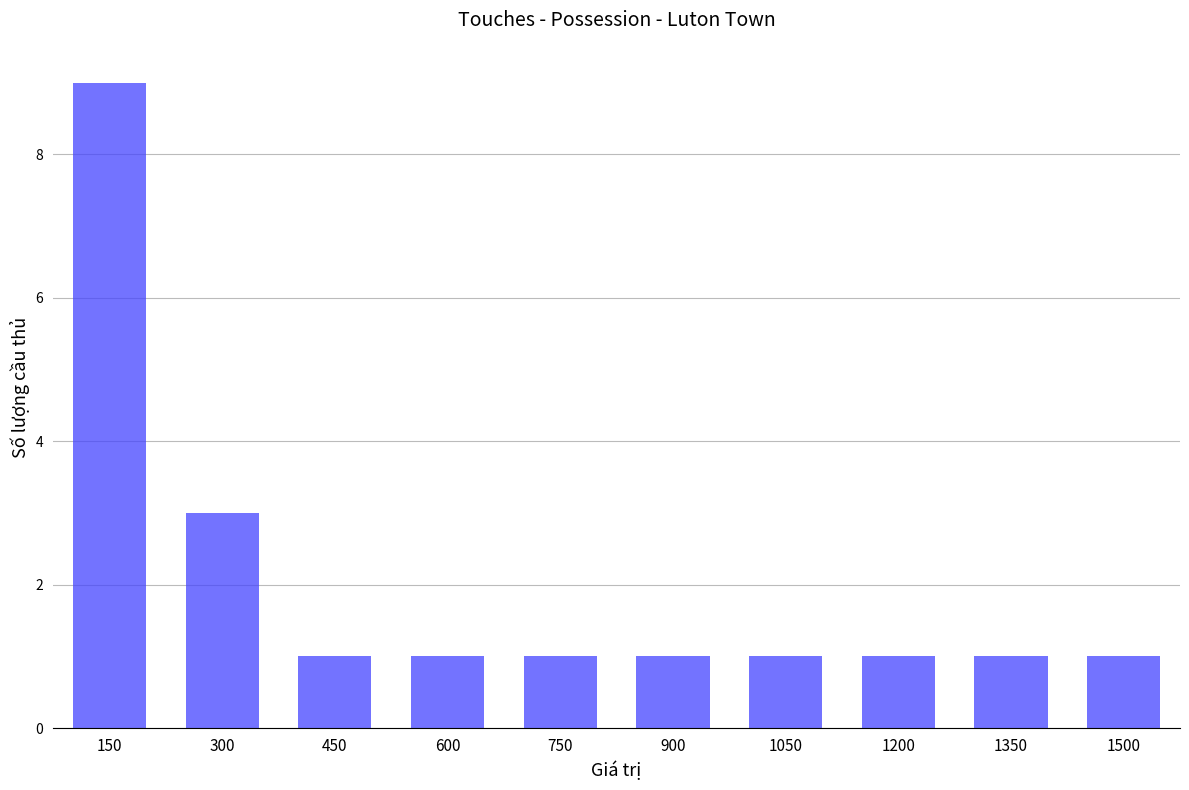

Reading left to right, list all the values displayed in this chart.

150=9	300=3	450=1	600=1	750=1	900=1	1050=1	1200=1	1350=1	1500=1